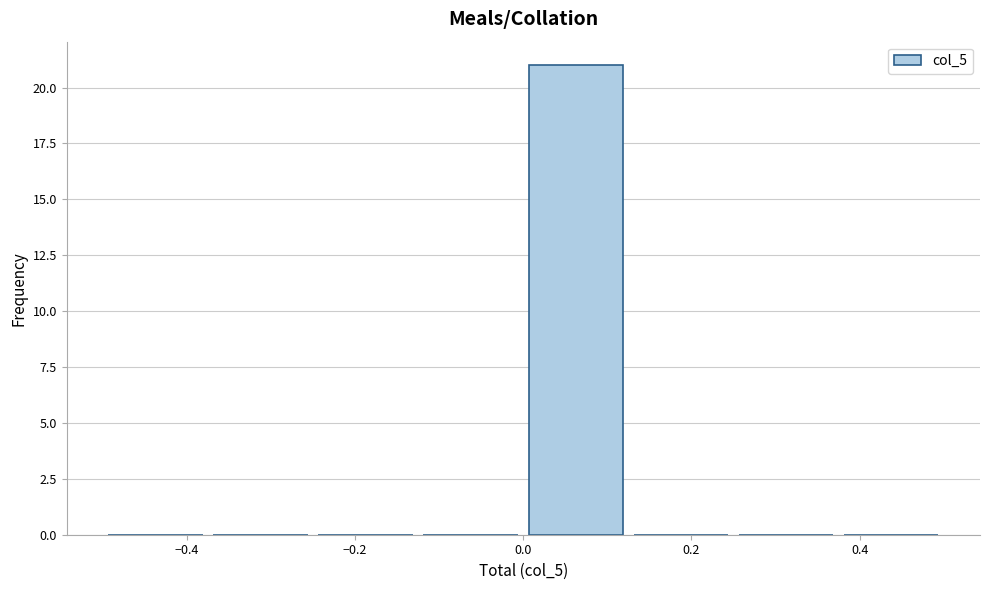

Over which range of the x-axis is the bar tallest?

0.000 to 0.125